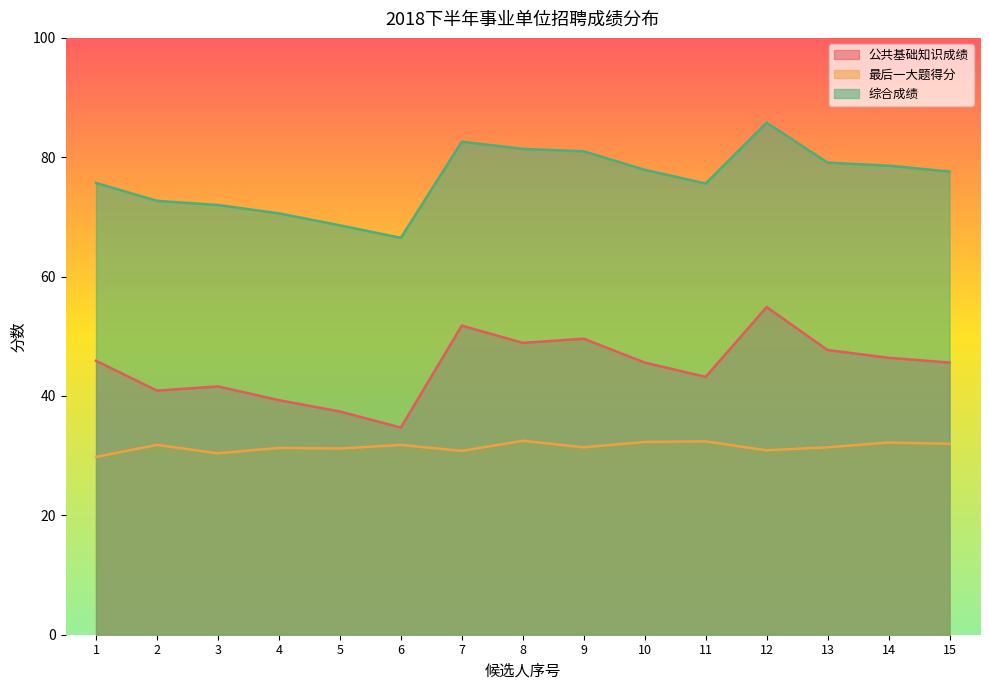

At which category does 公共基础知识成绩 reach its first local valley?

2